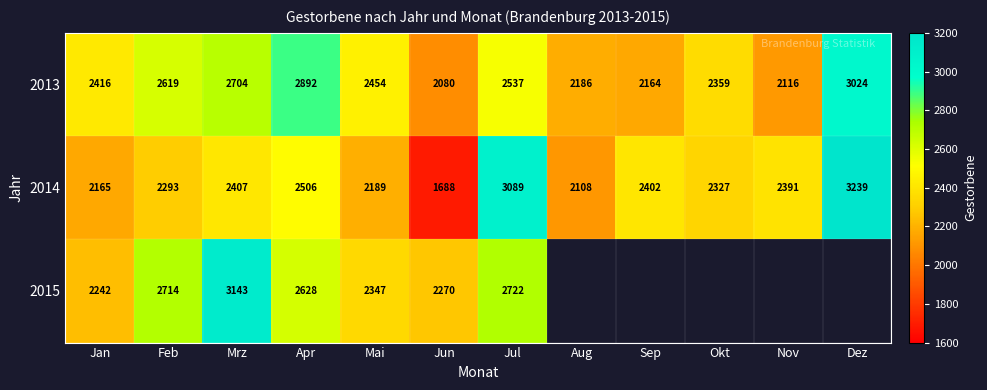

True or false: 2015 has a value of 2722 at Jul.

True